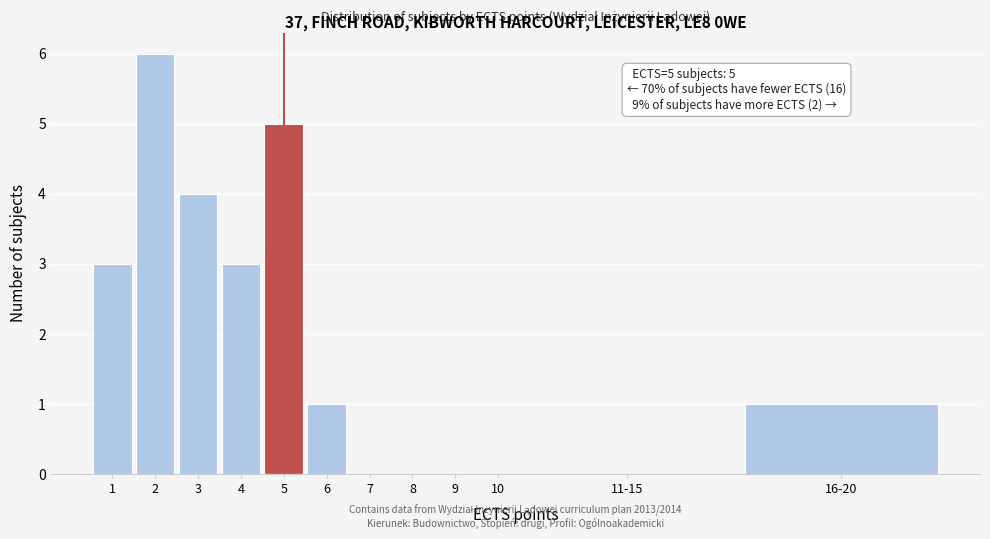

Reading right to left, extract all data points from this chart.

16-20=1	11-15=0	10=0	9=0	8=0	7=0	6=1	5=5	4=3	3=4	2=6	1=3